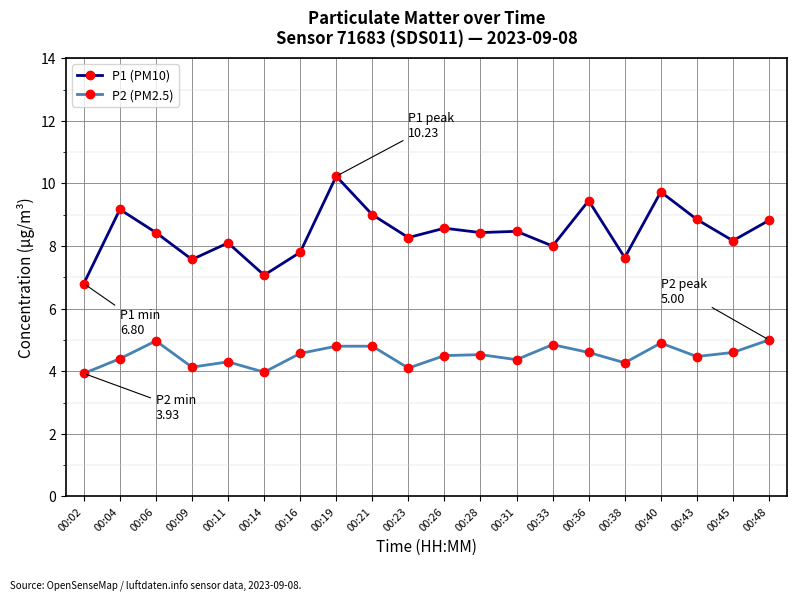

Which series has the largest range (max minus min)?

P1 (PM10)